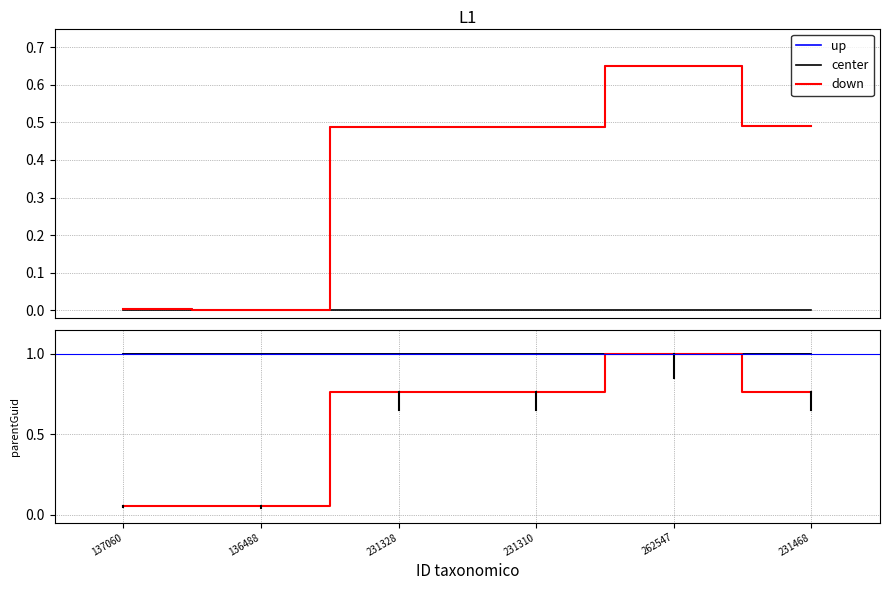

What is the greatest value displayed?

1.0